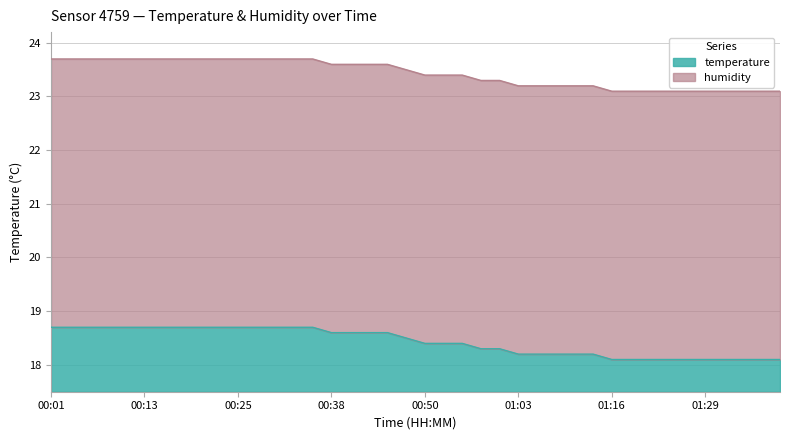

Reading left to right, list all the values displayed in this chart.

18.7	18.7	18.7	18.7	18.7	18.7	18.7	18.7	18.7	18.7	18.7	18.7	18.7	18.7	18.7	18.6	18.6	18.6	18.6	18.5	18.4	18.4	18.4	18.3	18.3	18.2	18.2	18.2	18.2	18.2	18.1	18.1	18.1	18.1	18.1	18.1	18.1	18.1	18.1	18.1